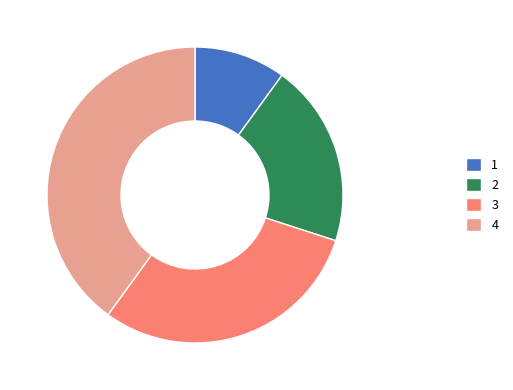

How many segments does this pie chart have?

4